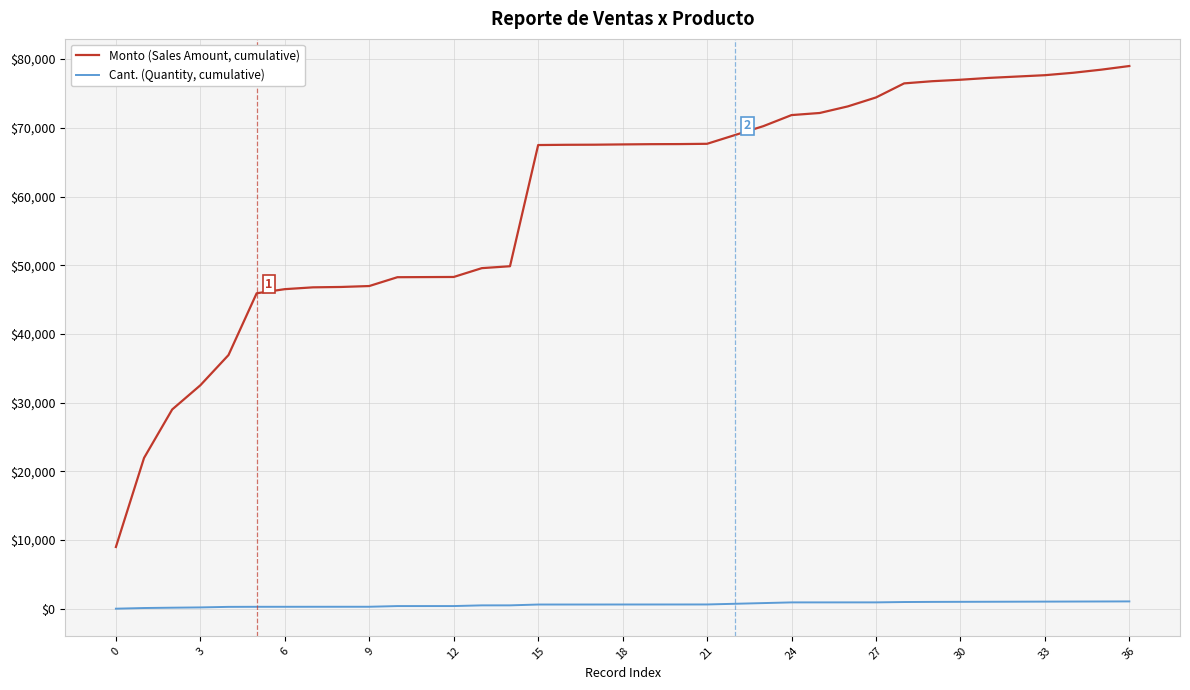

What is the maximum value for Cant. (Quantity, cumulative)?

1068.0